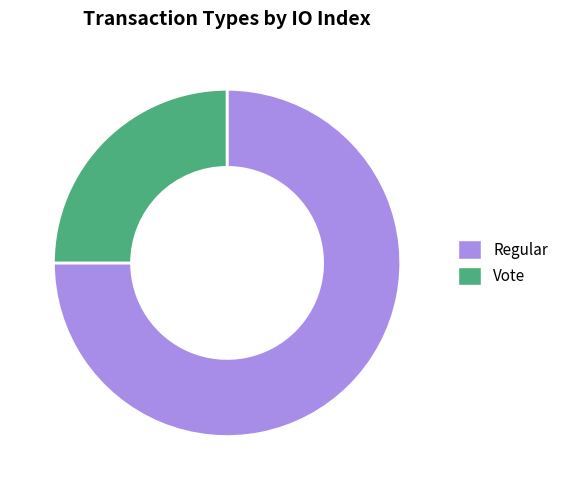

What is the smallest slice in the pie chart?

Vote